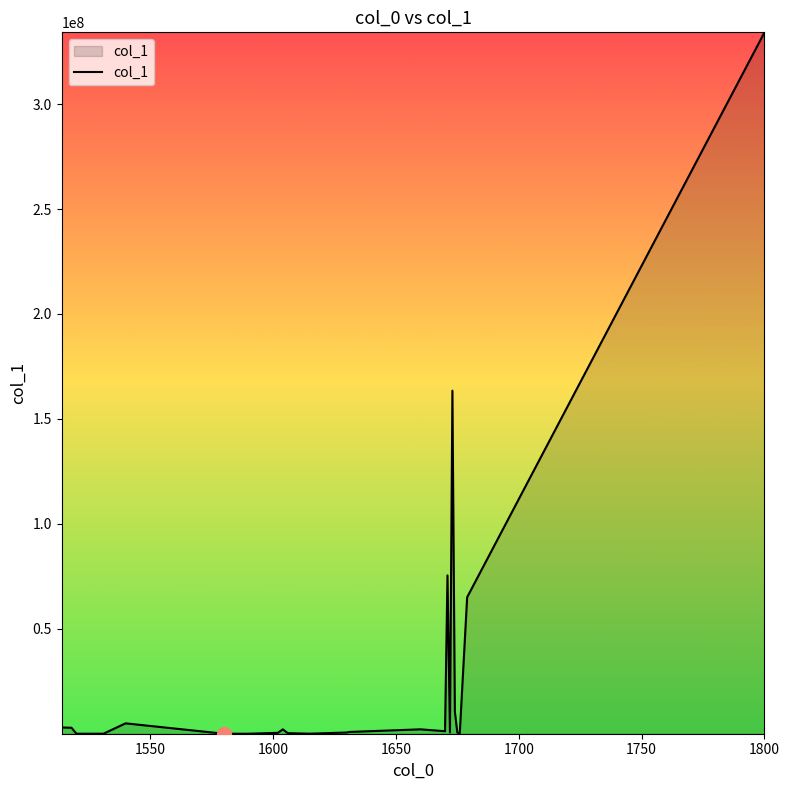

Does the chart display data point markers on the line(s)?

No